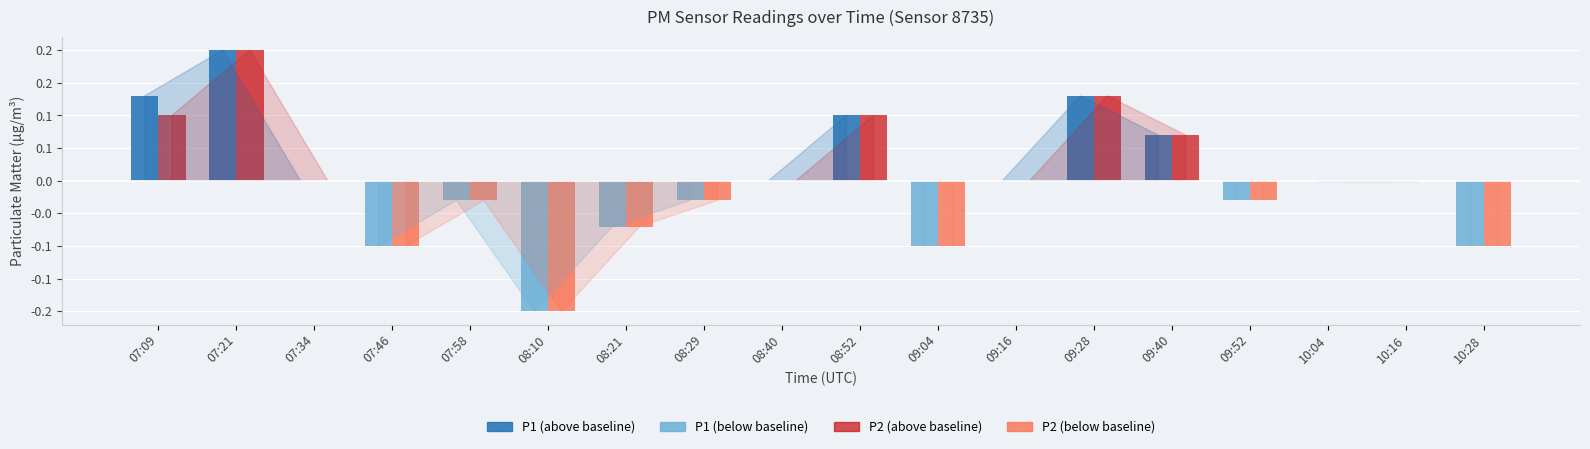

What position from the right is 09:16?

7